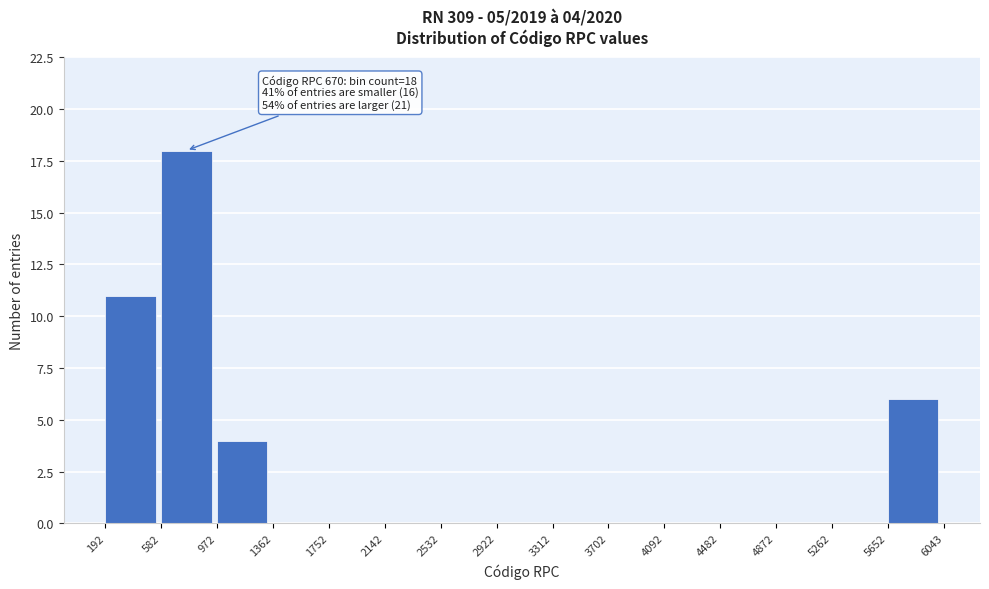

Which range on the x-axis has the tallest bar?

582 to 972